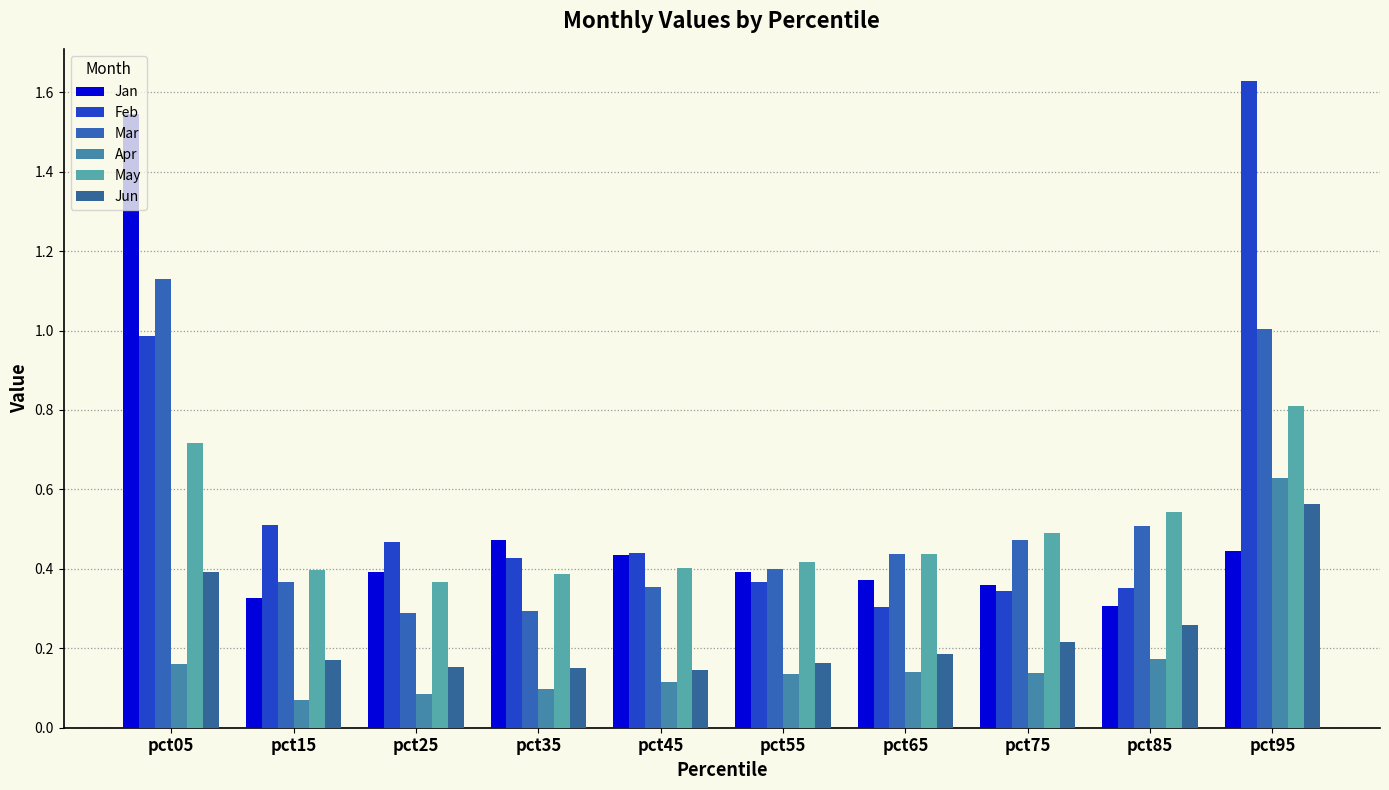

The value of Feb at pct05 is 0.3. True or false?

False